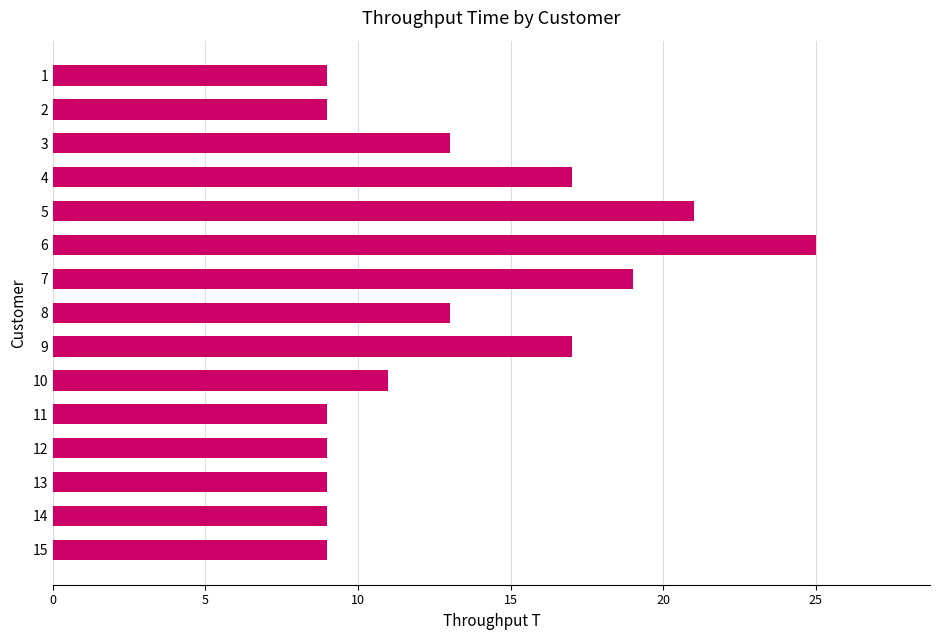

True or false: the data shows 9 at 14.

True